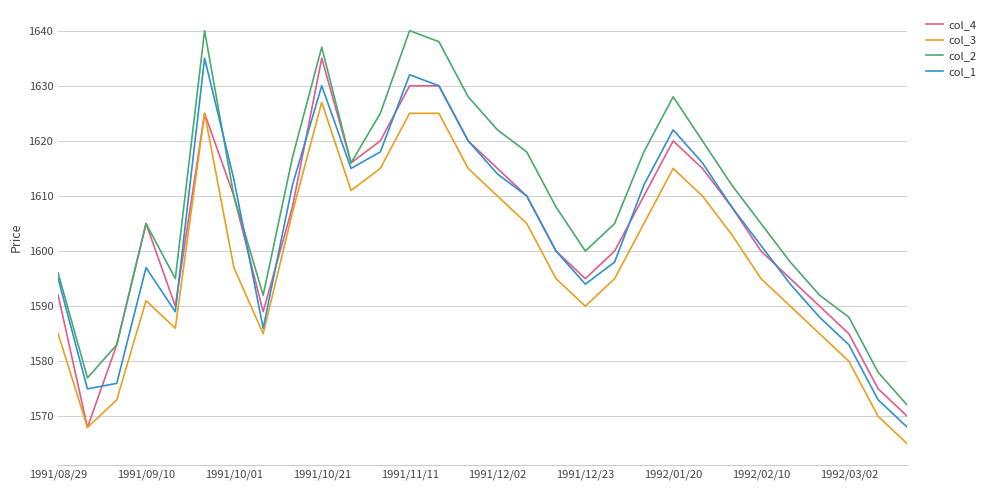

What is the minimum value for col_2?

1572